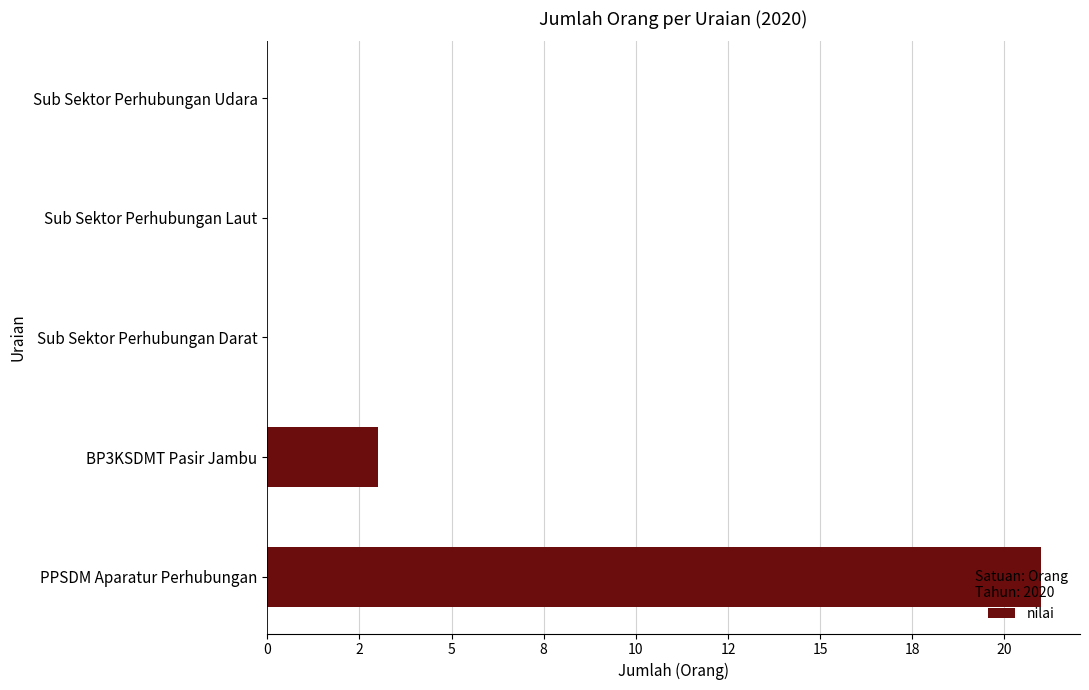

What is the sum of all values?

24